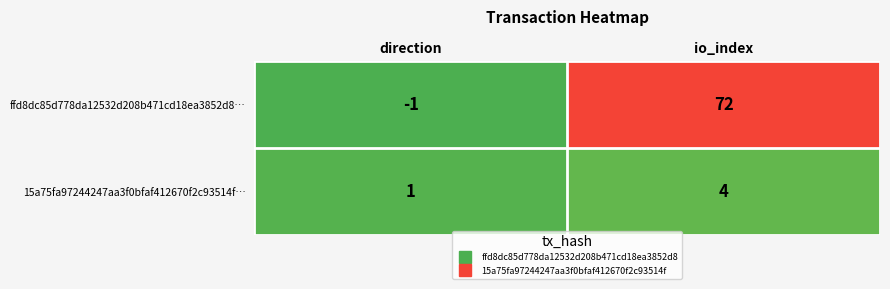

What is the minimum value shown in the chart?

-1